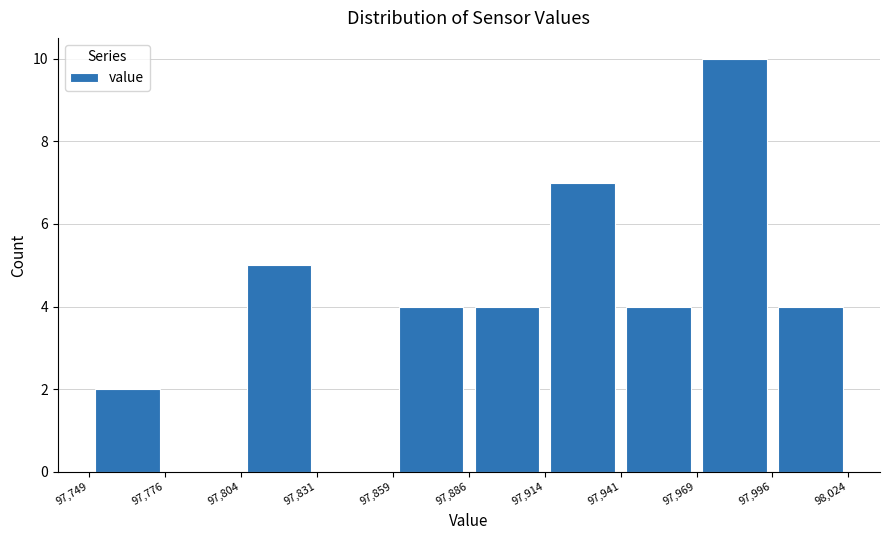

Reading left to right, transcribe this chart: for each bar, give the range it covers on the x-axis and its height. The values are not printed on the chart, so give them approximately, as read against the axis.

97,749 to 97,776: 2
97,776 to 97,804: 0
97,804 to 97,831: 5
97,831 to 97,859: 0
97,859 to 97,886: 4
97,886 to 97,914: 4
97,914 to 97,941: 7
97,941 to 97,969: 4
97,969 to 97,996: 10
97,996 to 98,024: 4